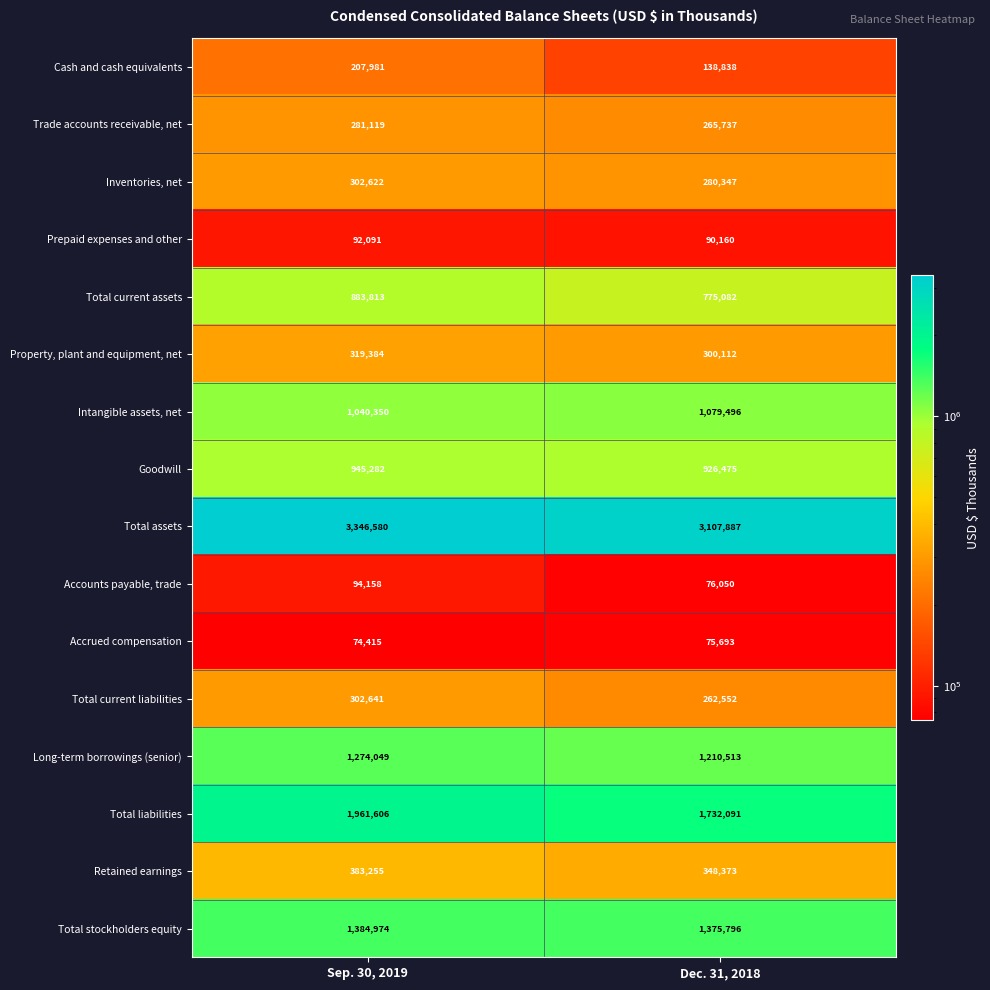

What is the difference between the maximum and minimum values in the Total stockholders equity series?

9178